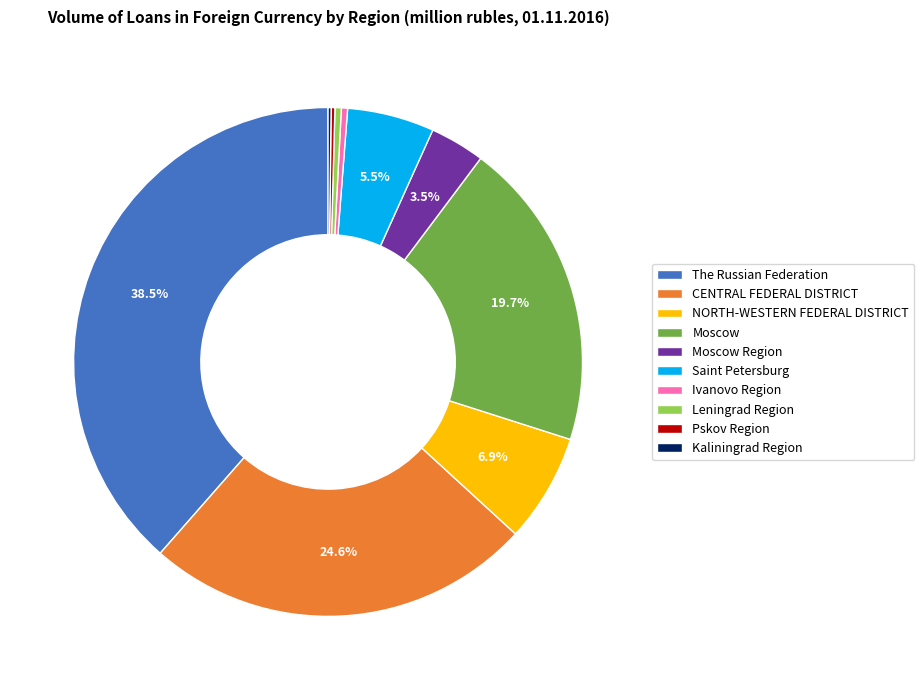

Which slice is the largest?

The Russian Federation